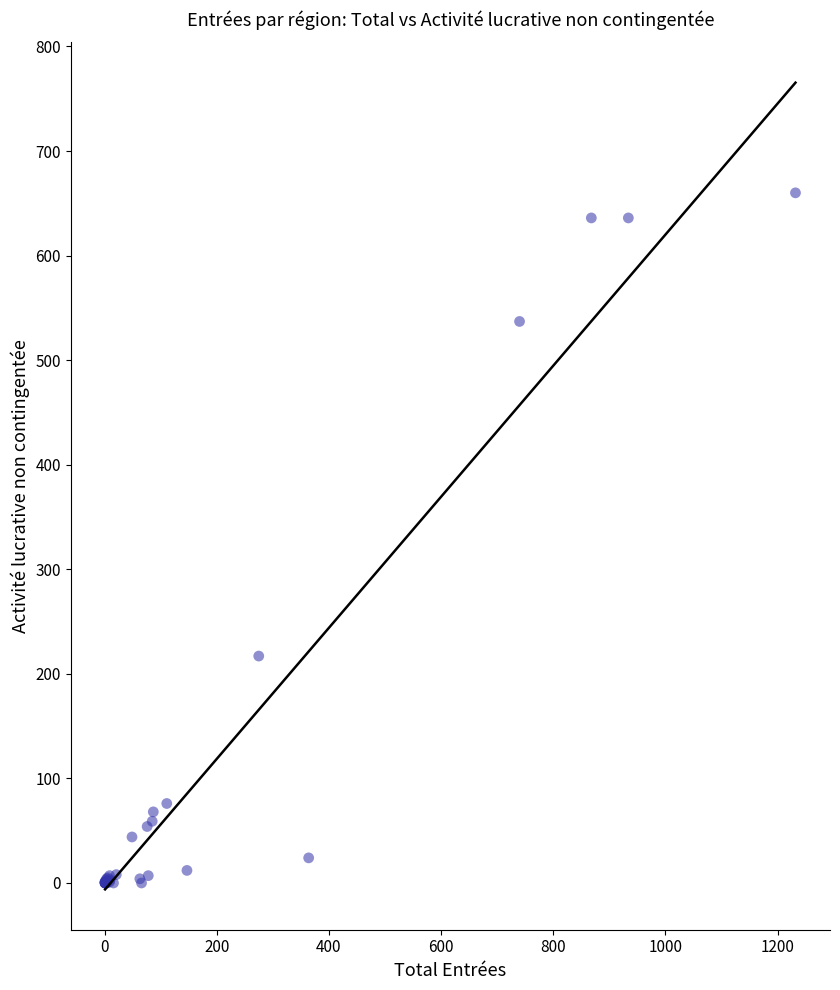

What Y value in the scatter plot is closest to 330?

217